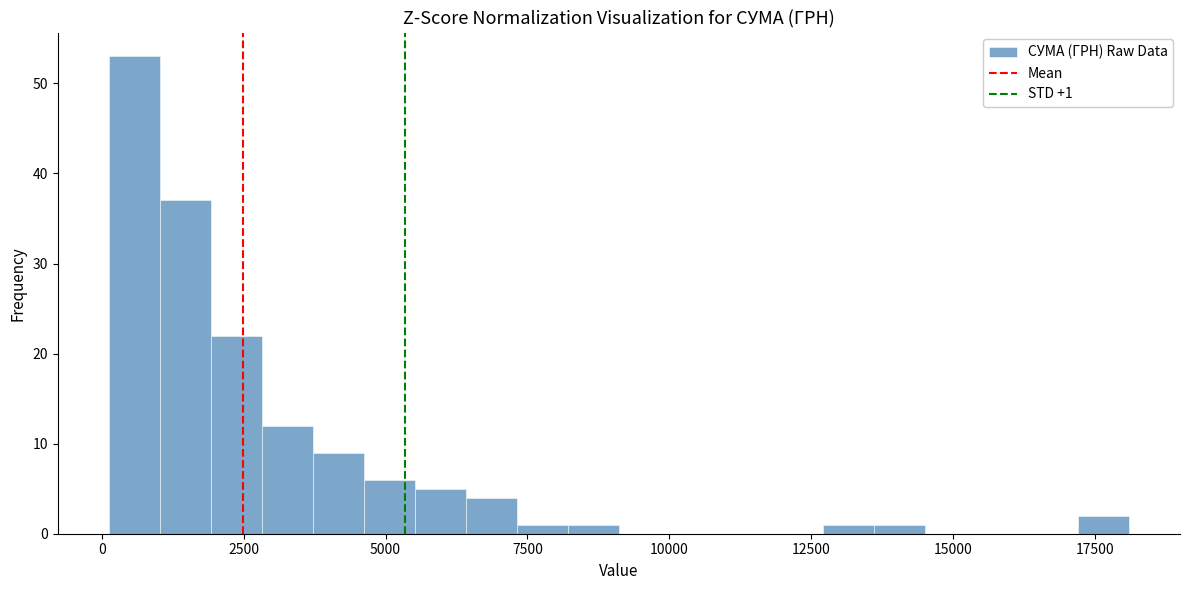

Around what value on the x-axis is the tallest bar? Give the approximate position of its centre, as read against the axis.

500